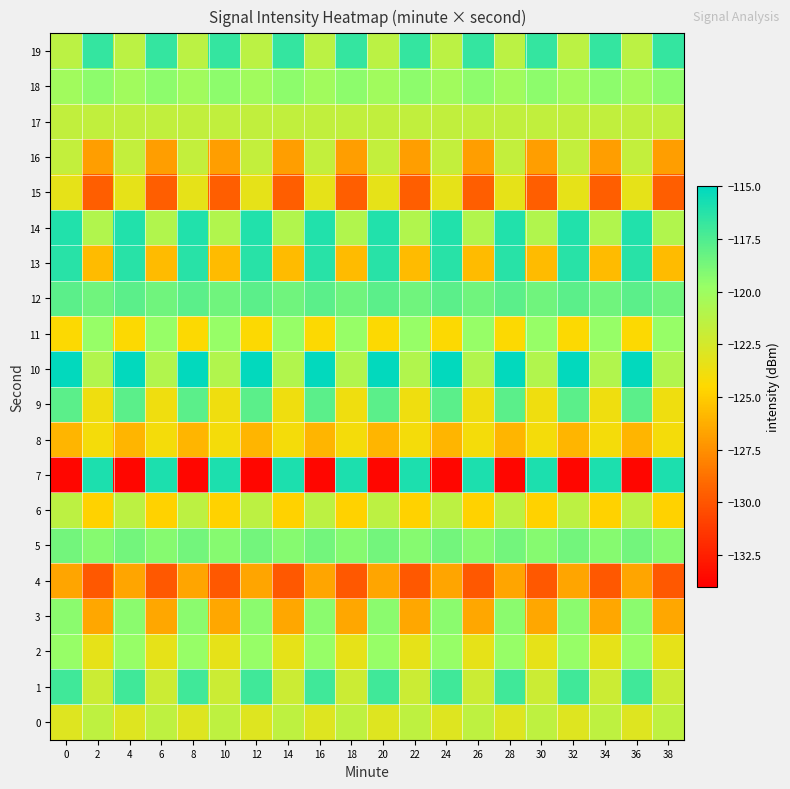

Reading left to right, extract all data points from this chart.

0: 0=-123.0	2=-121.5	4=-123.0	6=-121.5	8=-123.0	10=-121.5	12=-123.0	14=-121.5	16=-123.0	18=-121.5	20=-123.0	22=-121.5	24=-123.0	26=-121.5	28=-123.0	30=-121.5	32=-123.0	34=-121.5	36=-123.0	38=-121.5
1: 0=-117.0	2=-122.1	4=-117.0	6=-122.1	8=-117.0	10=-122.1	12=-117.0	14=-122.1	16=-117.0	18=-122.1	20=-117.0	22=-122.1	24=-117.0	26=-122.1	28=-117.0	30=-122.1	32=-117.0	34=-122.1	36=-117.0	38=-122.1
2: 0=-119.7	2=-123.3	4=-119.7	6=-123.3	8=-119.7	10=-123.3	12=-119.7	14=-123.3	16=-119.7	18=-123.3	20=-119.7	22=-123.3	24=-119.7	26=-123.3	28=-119.7	30=-123.3	32=-119.7	34=-123.3	36=-119.7	38=-123.3
3: 0=-119.4	2=-126.5	4=-119.4	6=-126.5	8=-119.4	10=-126.5	12=-119.4	14=-126.5	16=-119.4	18=-126.5	20=-119.4	22=-126.5	24=-119.4	26=-126.5	28=-119.4	30=-126.5	32=-119.4	34=-126.5	36=-119.4	38=-126.5
4: 0=-126.6	2=-129.9	4=-126.6	6=-129.9	8=-126.6	10=-129.9	12=-126.6	14=-129.9	16=-126.6	18=-129.9	20=-126.6	22=-129.9	24=-126.6	26=-129.9	28=-126.6	30=-129.9	32=-126.6	34=-129.9	36=-126.6	38=-129.9
5: 0=-118.6	2=-119.2	4=-118.6	6=-119.2	8=-118.6	10=-119.2	12=-118.6	14=-119.2	16=-118.6	18=-119.2	20=-118.6	22=-119.2	24=-118.6	26=-119.2	28=-118.6	30=-119.2	32=-118.6	34=-119.2	36=-118.6	38=-119.2
6: 0=-121.5	2=-124.7	4=-121.5	6=-124.7	8=-121.5	10=-124.7	12=-121.5	14=-124.7	16=-121.5	18=-124.7	20=-121.5	22=-124.7	24=-121.5	26=-124.7	28=-121.5	30=-124.7	32=-121.5	34=-124.7	36=-121.5	38=-124.7
7: 0=-133.7	2=-115.9	4=-133.7	6=-115.9	8=-133.7	10=-115.9	12=-133.7	14=-115.9	16=-133.7	18=-115.9	20=-133.7	22=-115.9	24=-133.7	26=-115.9	28=-133.7	30=-115.9	32=-133.7	34=-115.9	36=-133.7	38=-115.9
8: 0=-126.0	2=-124.0	4=-126.0	6=-124.0	8=-126.0	10=-124.0	12=-126.0	14=-124.0	16=-126.0	18=-124.0	20=-126.0	22=-124.0	24=-126.0	26=-124.0	28=-126.0	30=-124.0	32=-126.0	34=-124.0	36=-126.0	38=-124.0
9: 0=-117.9	2=-123.8	4=-117.9	6=-123.8	8=-117.9	10=-123.8	12=-117.9	14=-123.8	16=-117.9	18=-123.8	20=-117.9	22=-123.8	24=-117.9	26=-123.8	28=-117.9	30=-123.8	32=-117.9	34=-123.8	36=-117.9	38=-123.8
10: 0=-115.1	2=-120.9	4=-115.1	6=-120.9	8=-115.1	10=-120.9	12=-115.1	14=-120.9	16=-115.1	18=-120.9	20=-115.1	22=-120.9	24=-115.1	26=-120.9	28=-115.1	30=-120.9	32=-115.1	34=-120.9	36=-115.1	38=-120.9
11: 0=-124.4	2=-119.7	4=-124.4	6=-119.7	8=-124.4	10=-119.7	12=-124.4	14=-119.7	16=-124.4	18=-119.7	20=-124.4	22=-119.7	24=-124.4	26=-119.7	28=-124.4	30=-119.7	32=-124.4	34=-119.7	36=-124.4	38=-119.7
12: 0=-117.8	2=-118.5	4=-117.8	6=-118.5	8=-117.8	10=-118.5	12=-117.8	14=-118.5	16=-117.8	18=-118.5	20=-117.8	22=-118.5	24=-117.8	26=-118.5	28=-117.8	30=-118.5	32=-117.8	34=-118.5	36=-117.8	38=-118.5
13: 0=-116.3	2=-125.7	4=-116.3	6=-125.7	8=-116.3	10=-125.7	12=-116.3	14=-125.7	16=-116.3	18=-125.7	20=-116.3	22=-125.7	24=-116.3	26=-125.7	28=-116.3	30=-125.7	32=-116.3	34=-125.7	36=-116.3	38=-125.7
14: 0=-116.1	2=-120.9	4=-116.1	6=-120.9	8=-116.1	10=-120.9	12=-116.1	14=-120.9	16=-116.1	18=-120.9	20=-116.1	22=-120.9	24=-116.1	26=-120.9	28=-116.1	30=-120.9	32=-116.1	34=-120.9	36=-116.1	38=-120.9
15: 0=-123.4	2=-129.6	4=-123.4	6=-129.6	8=-123.4	10=-129.6	12=-123.4	14=-129.6	16=-123.4	18=-129.6	20=-123.4	22=-129.6	24=-123.4	26=-129.6	28=-123.4	30=-129.6	32=-123.4	34=-129.6	36=-123.4	38=-129.6
16: 0=-121.7	2=-126.9	4=-121.7	6=-126.9	8=-121.7	10=-126.9	12=-121.7	14=-126.9	16=-121.7	18=-126.9	20=-121.7	22=-126.9	24=-121.7	26=-126.9	28=-121.7	30=-126.9	32=-121.7	34=-126.9	36=-121.7	38=-126.9
17: 0=-121.7	2=-121.6	4=-121.7	6=-121.6	8=-121.7	10=-121.6	12=-121.7	14=-121.6	16=-121.7	18=-121.6	20=-121.7	22=-121.6	24=-121.7	26=-121.6	28=-121.7	30=-121.6	32=-121.7	34=-121.6	36=-121.7	38=-121.6
18: 0=-120.2	2=-119.4	4=-120.2	6=-119.4	8=-120.2	10=-119.4	12=-120.2	14=-119.4	16=-120.2	18=-119.4	20=-120.2	22=-119.4	24=-120.2	26=-119.4	28=-120.2	30=-119.4	32=-120.2	34=-119.4	36=-120.2	38=-119.4
19: 0=-121.4	2=-116.7	4=-121.4	6=-116.7	8=-121.4	10=-116.7	12=-121.4	14=-116.7	16=-121.4	18=-116.7	20=-121.4	22=-116.7	24=-121.4	26=-116.7	28=-121.4	30=-116.7	32=-121.4	34=-116.7	36=-121.4	38=-116.7